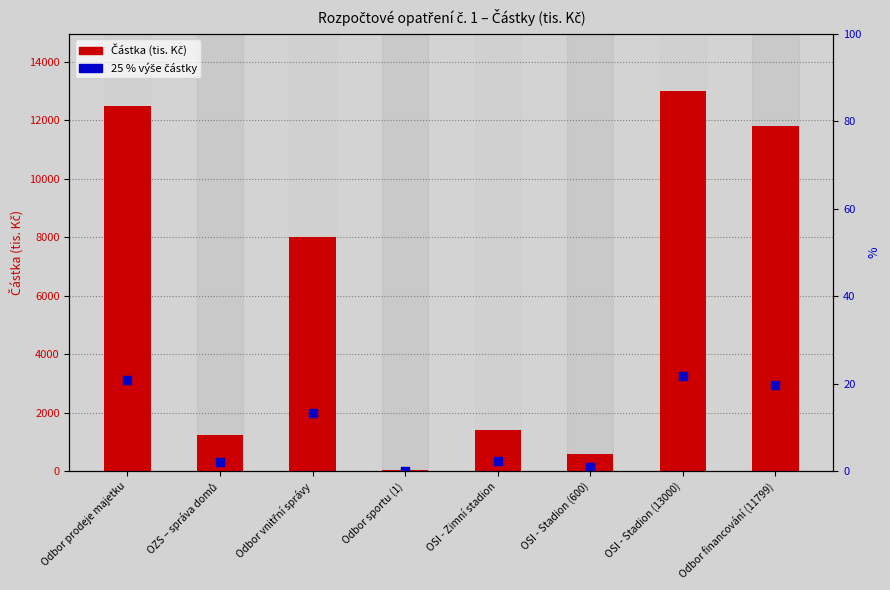

What are all the series names shown in the legend?

Částka (tis. Kč), 25 % výše částky